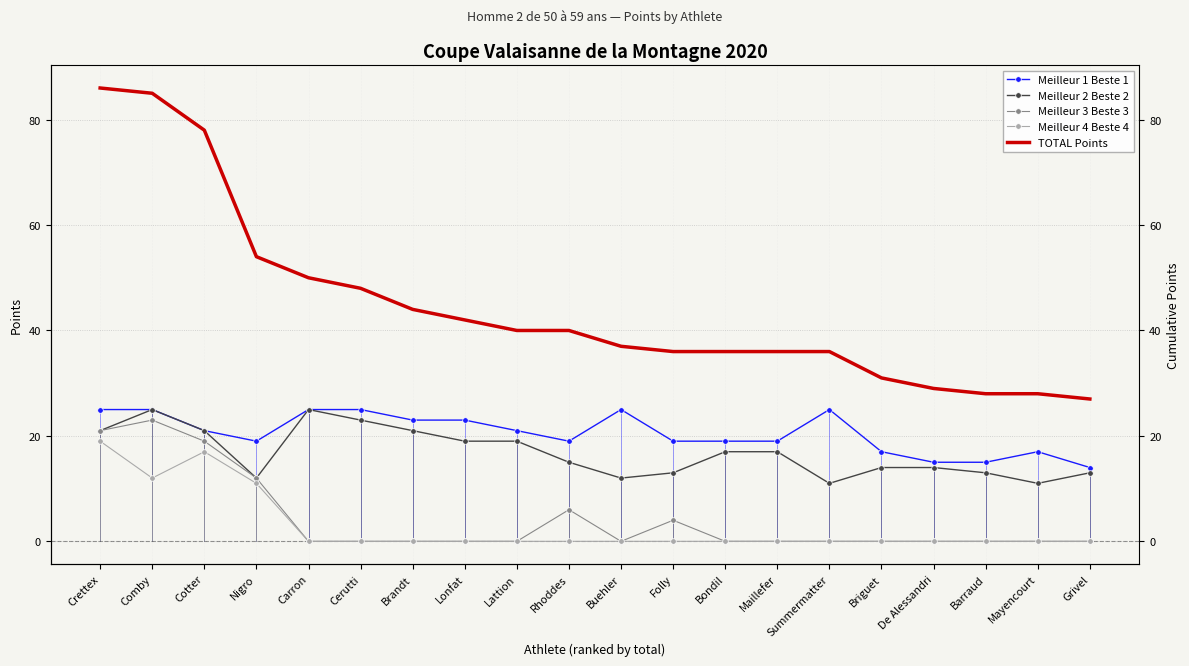

How many categories are shown in the chart?

20